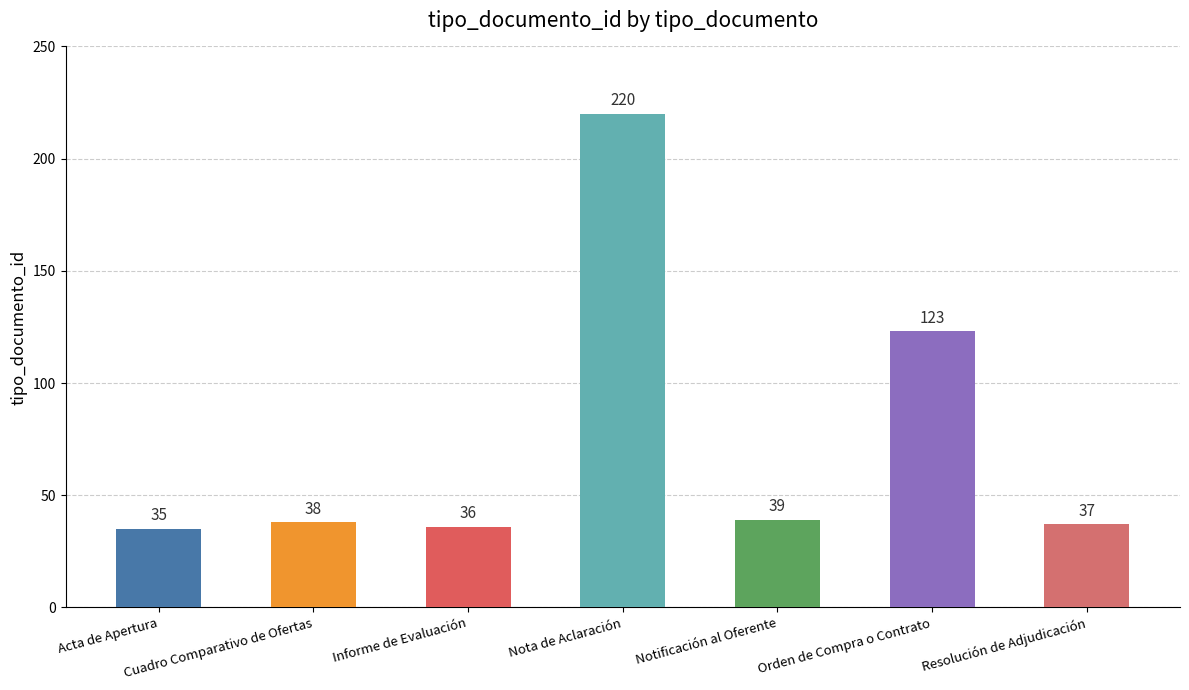

What is the difference between the maximum and minimum values?

185